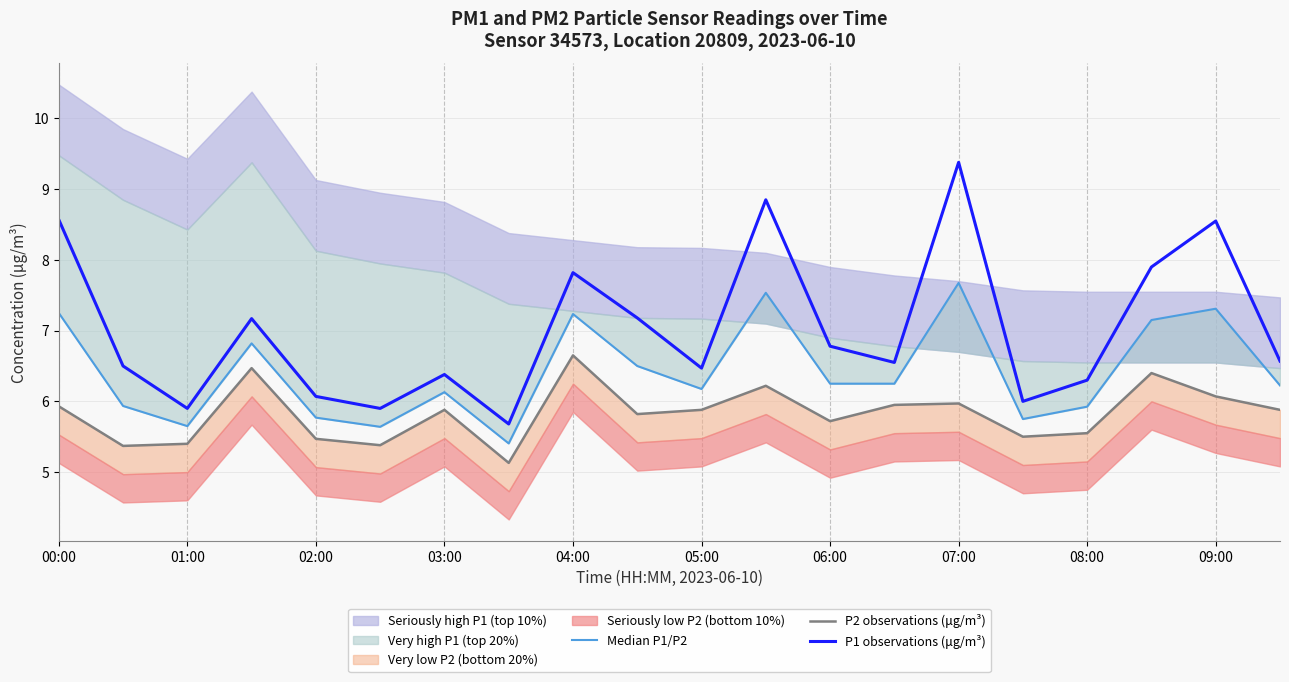

How many lines are shown in the chart?

3